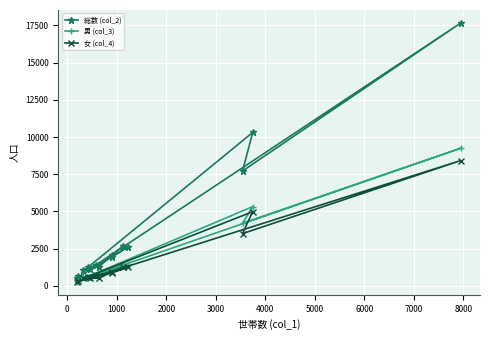

Rank the series by their maximum value, from lowest to highest.

女 (col_4), 男 (col_3), 総数 (col_2)